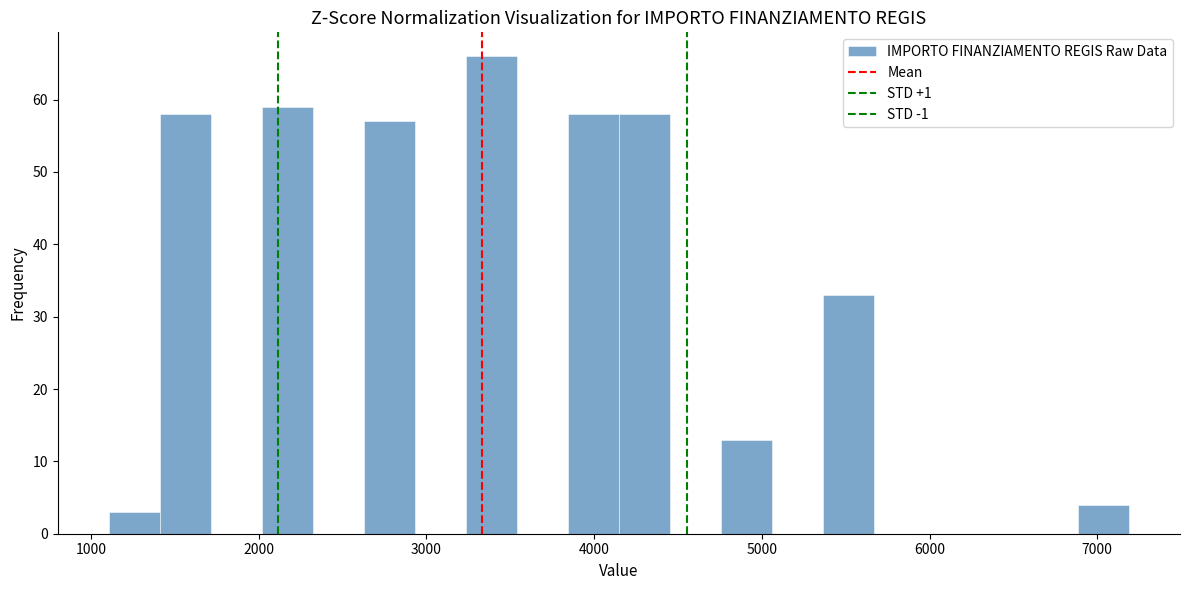

Read against the x-axis, roughly where is the centre of the tallest bar?

3400